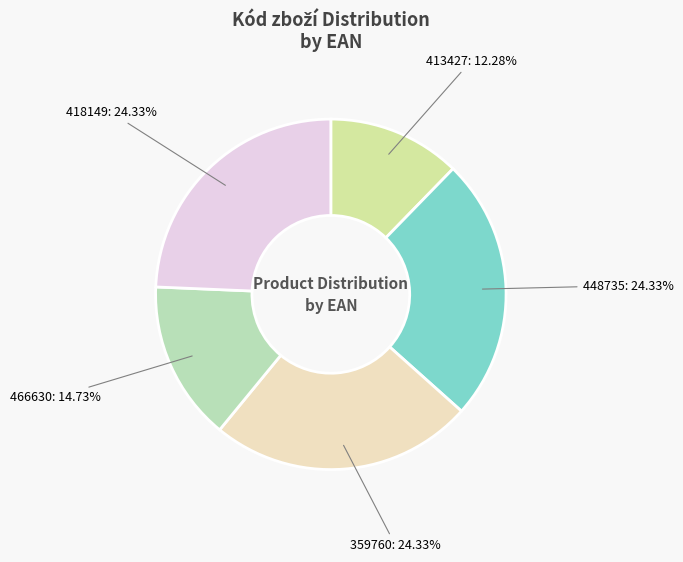

What percentage do 448735 and 359760 together represent?

48.7%